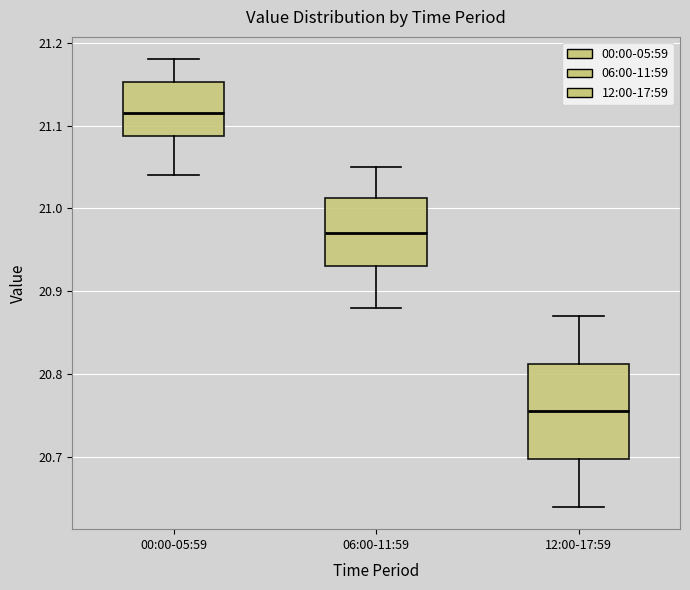

Reading left to right, transcribe this box plot: for each box, give where its median line is, the range the box spans, and where its two whiskers end, as read against the y-axis. The values are not printed on the chart, so give them approximately, as read against the axis.

00:00-05:59: median 21.12, box 21.09 to 21.15, whiskers 21.04 to 21.18
06:00-11:59: median 20.97, box 20.93 to 21.01, whiskers 20.88 to 21.05
12:00-17:59: median 20.76, box 20.70 to 20.81, whiskers 20.64 to 20.87